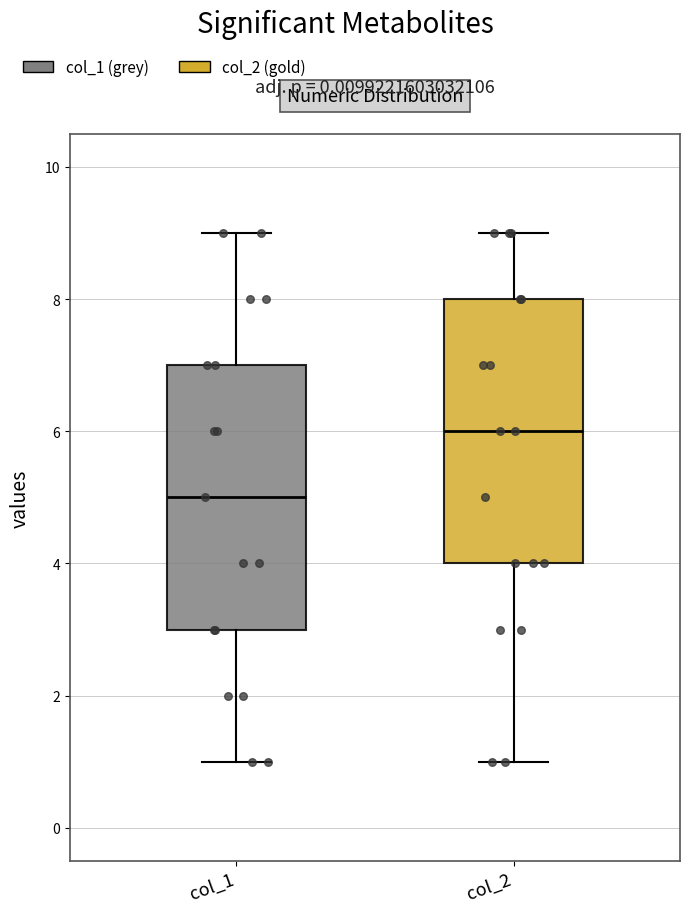

Which box has the lowest median line?

col_1